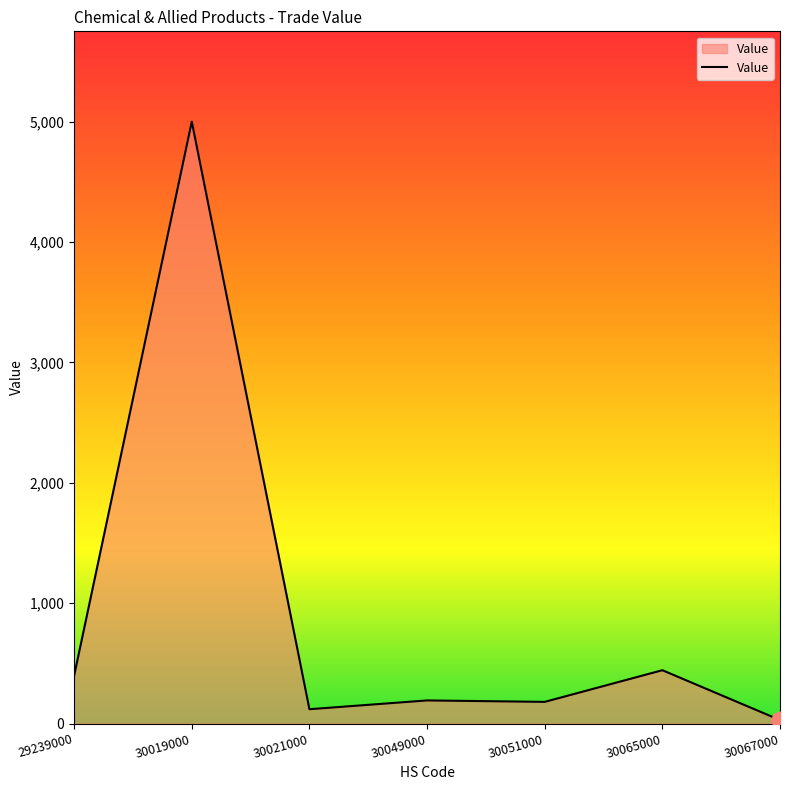

What is the average value?

910